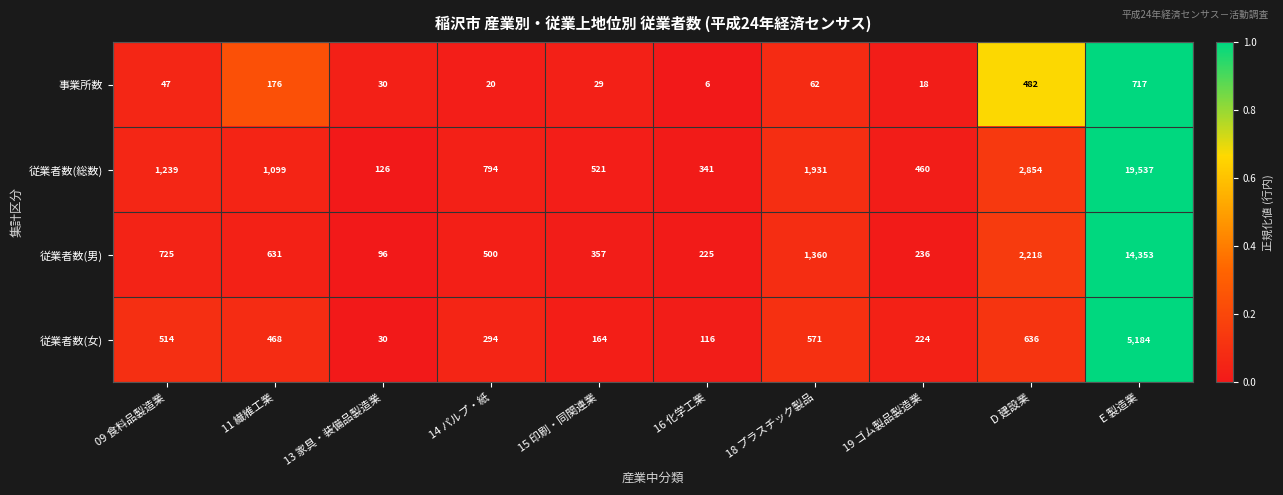

The 従業者数(女) series shows 51 at 13 家具・装備品製造業. True or false?

False